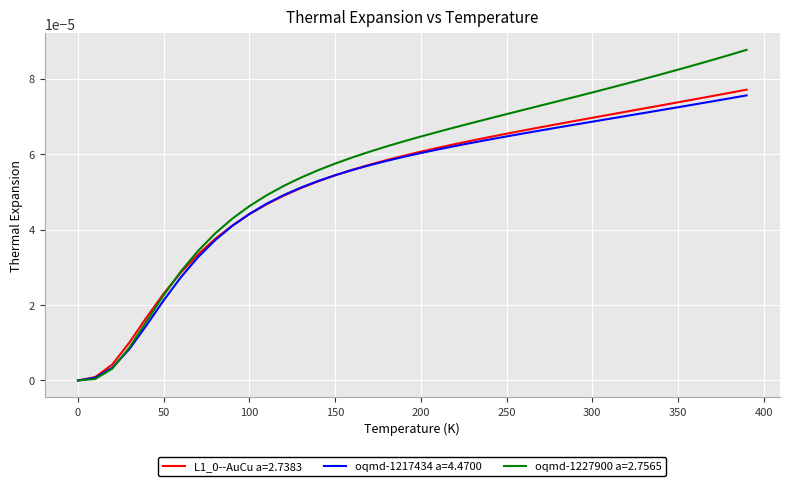

Which series has the largest range (max minus min)?

oqmd-1227900 a=2.7565